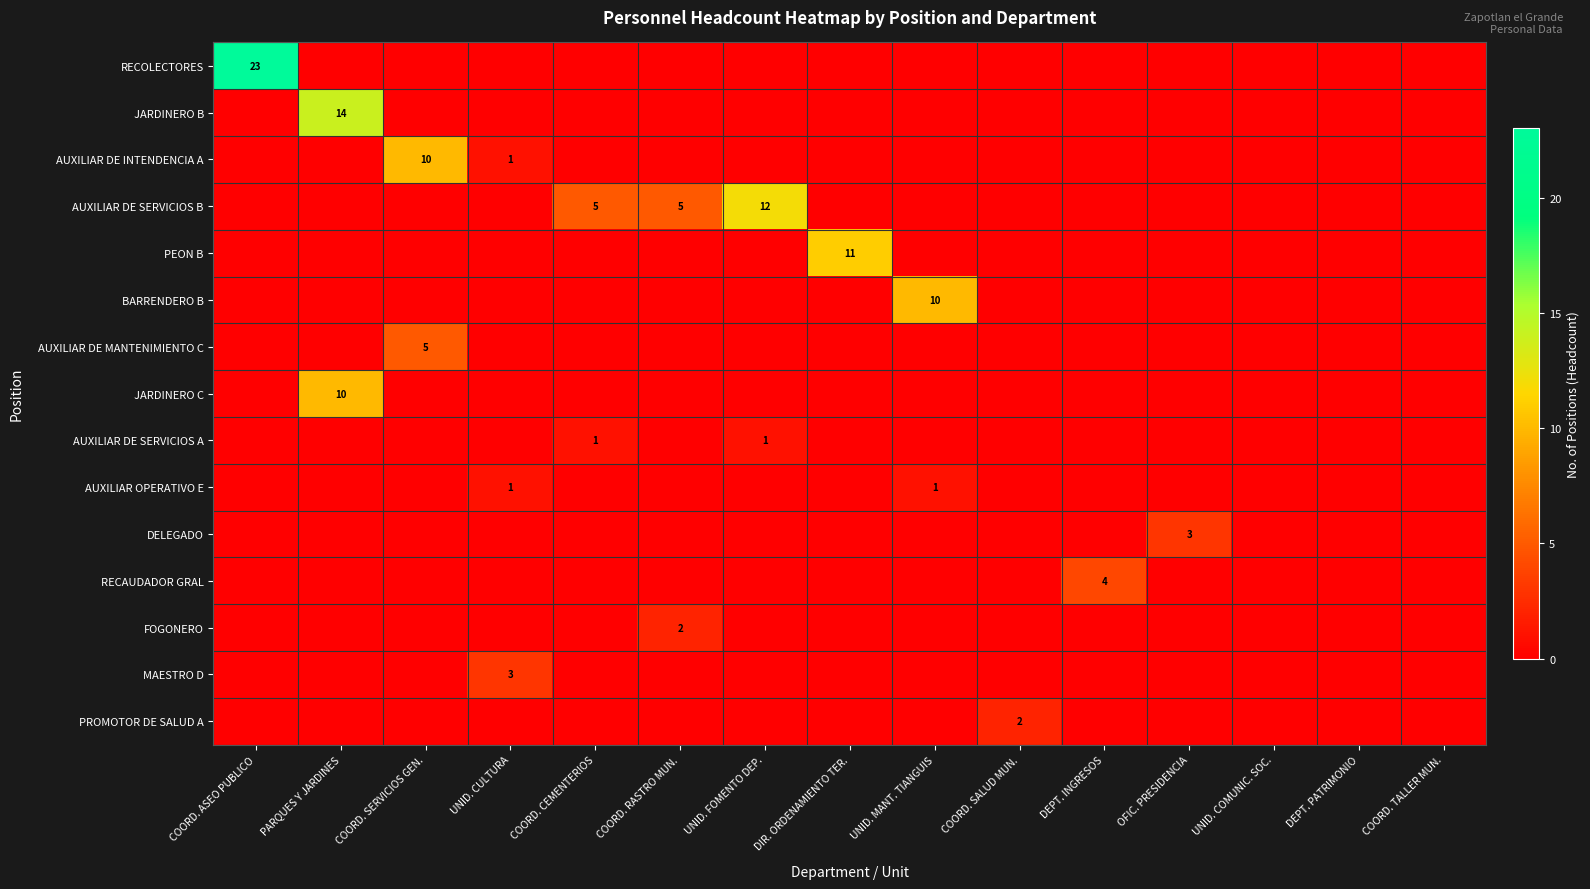

The value of DELEGADO at UNID. MANT. TIANGUIS is 0. True or false?

True